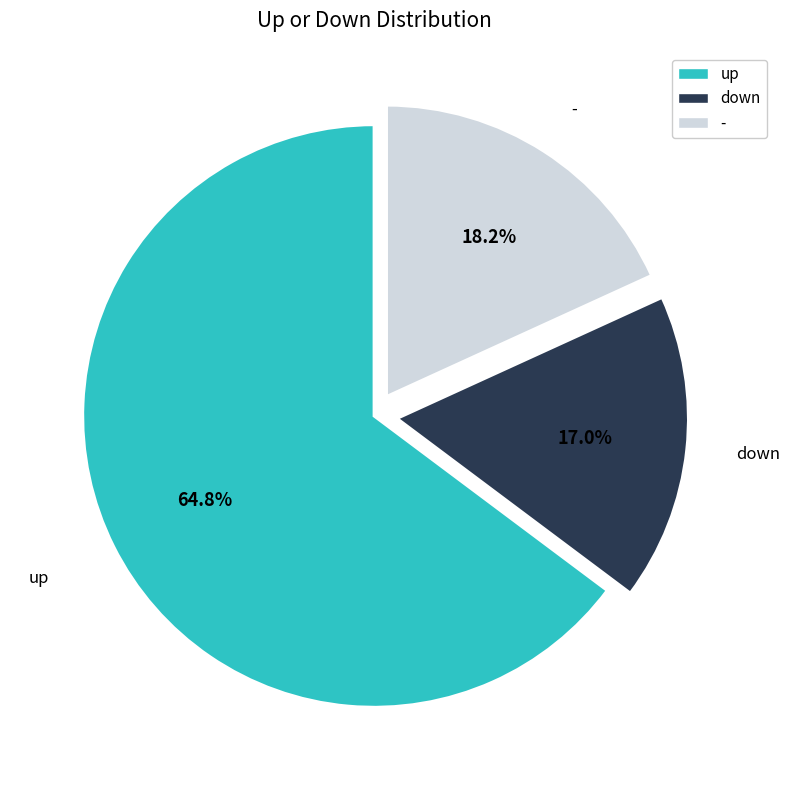

To the nearest percent, what is the average slice percentage?

33%